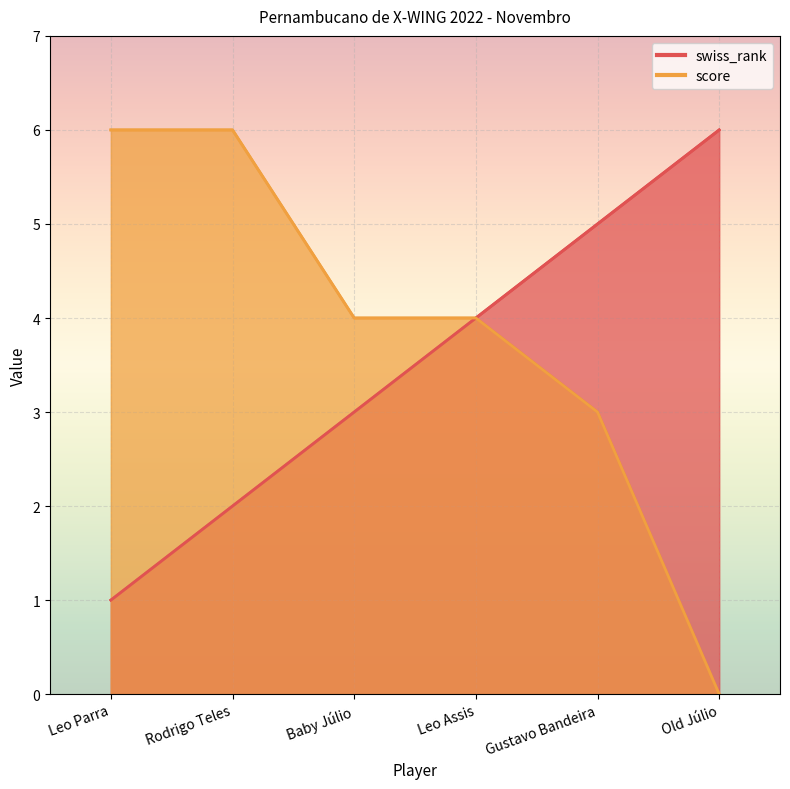

Reading right to left, list all the values displayed in this chart.

swiss_rank: Old Júlio=6	Gustavo Bandeira=5	Leo Assis=4	Baby Júlio=3	Rodrigo Teles=2	Leo Parra=1
score: Old Júlio=0	Gustavo Bandeira=3	Leo Assis=4	Baby Júlio=4	Rodrigo Teles=6	Leo Parra=6